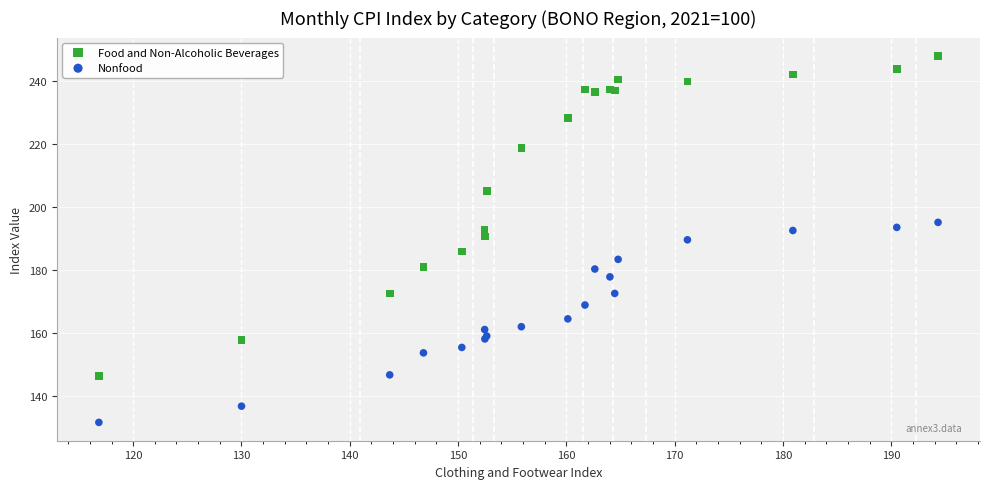

What is the X range (max minus min) for the scatter plot?

77.5